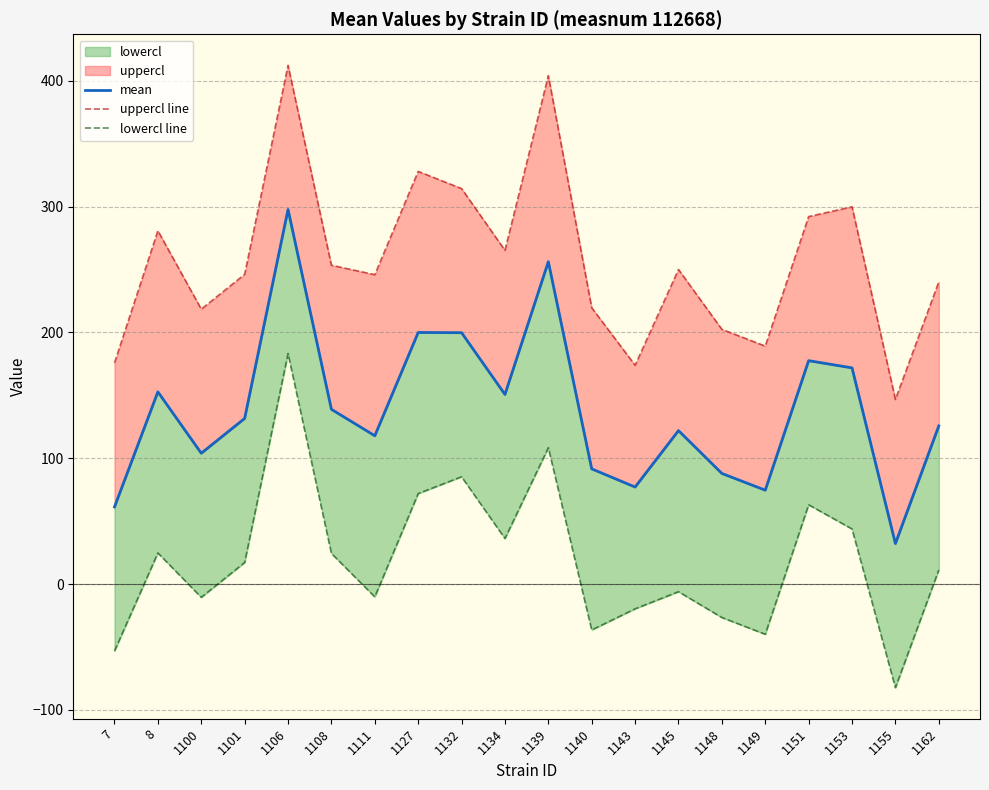

At how many categories does at least one series exceed 257?

8